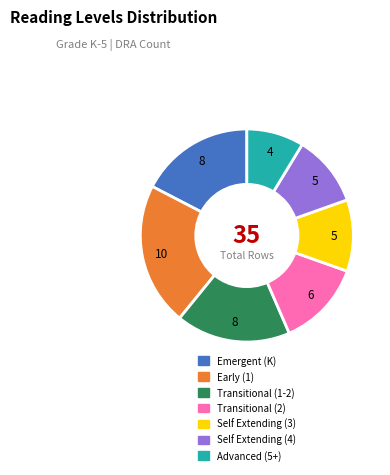

Is Self Extending (4) the majority of the pie?

No